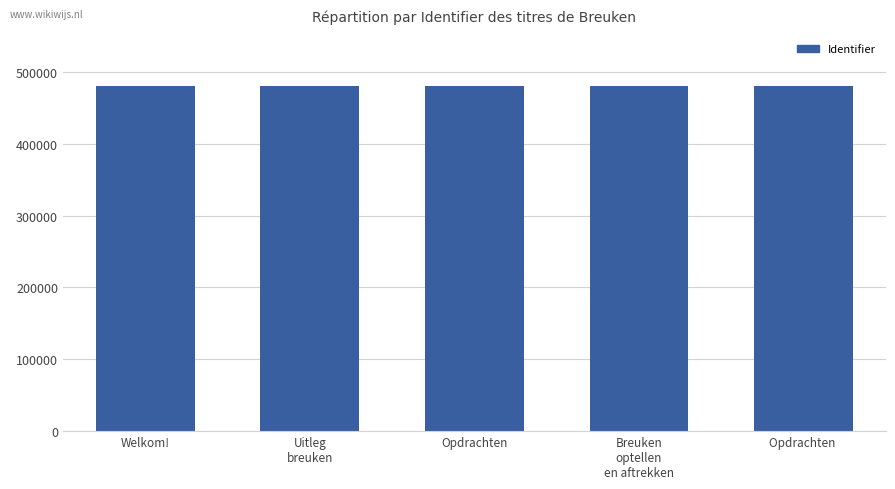

How many values are between 480176 and 480187?

3